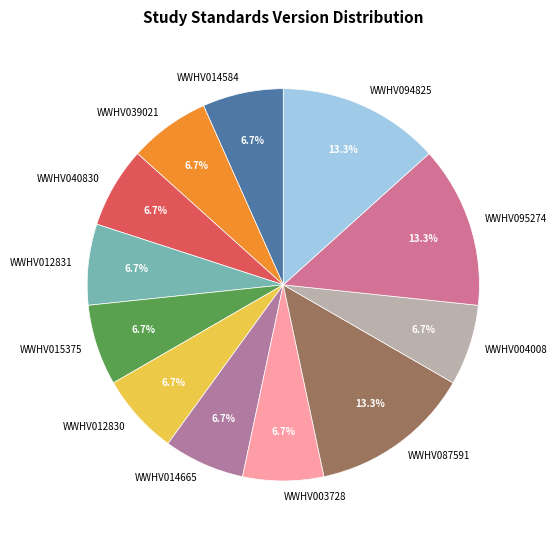

How many slices are in this pie chart?

12